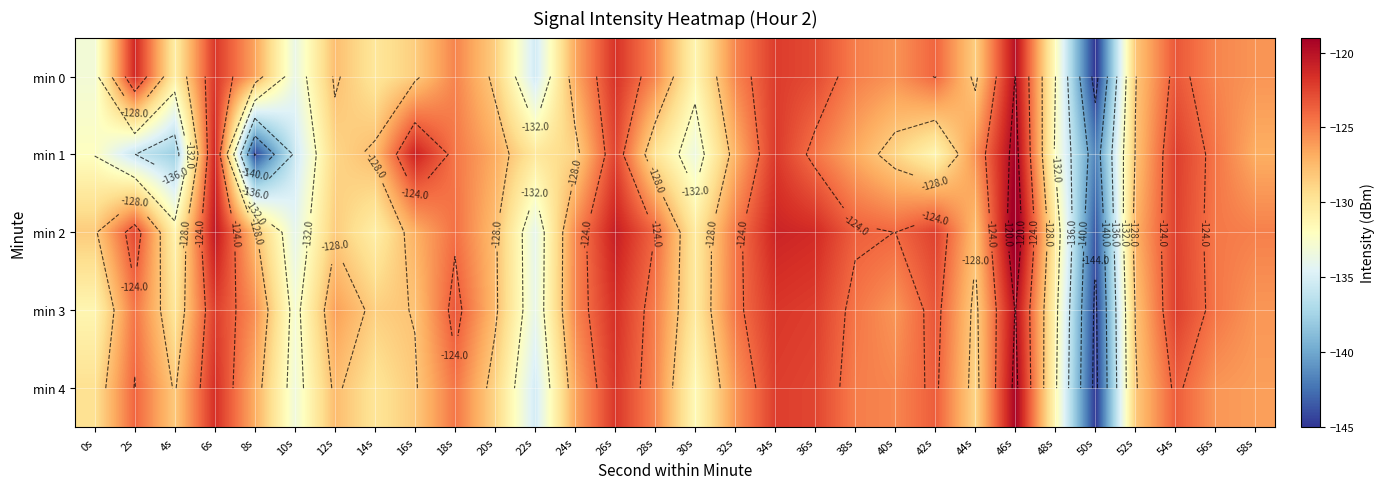

True or false: min 2 has a value of -124.7 at 56s.

True